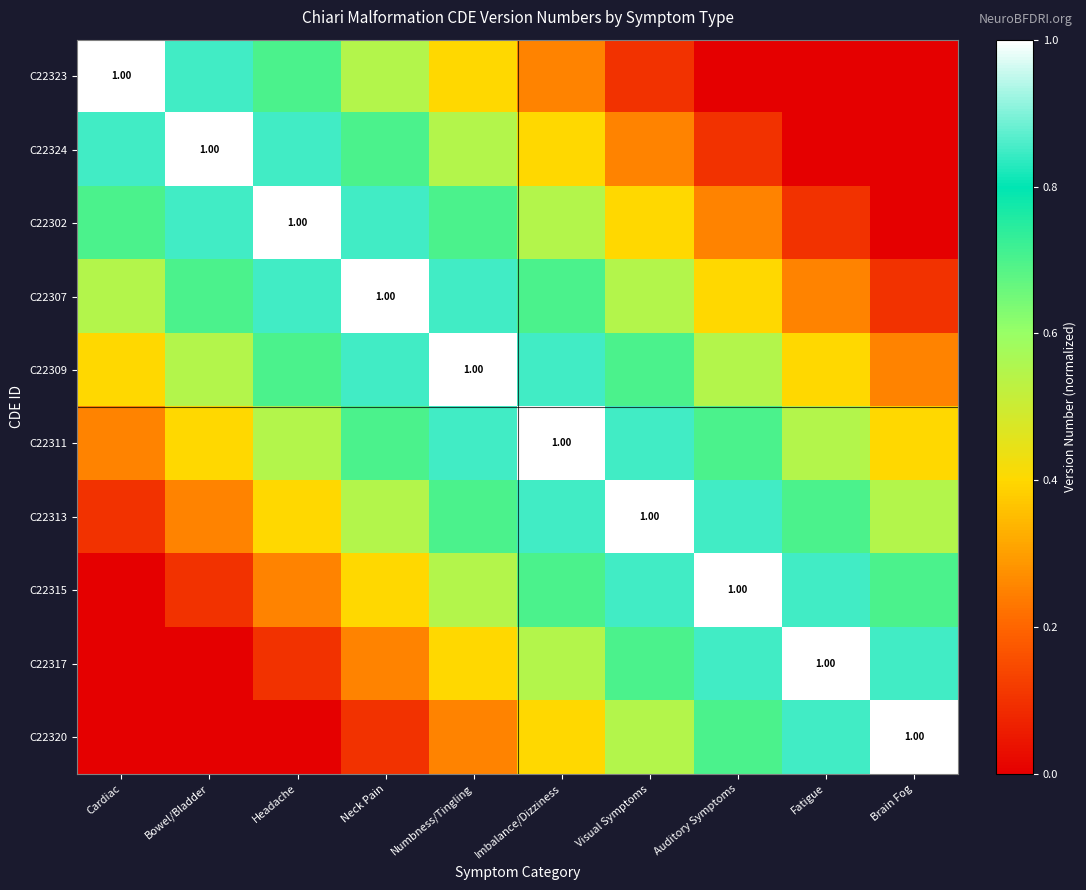

At which category is the sum across all series the highest?

Numbness/Tingling